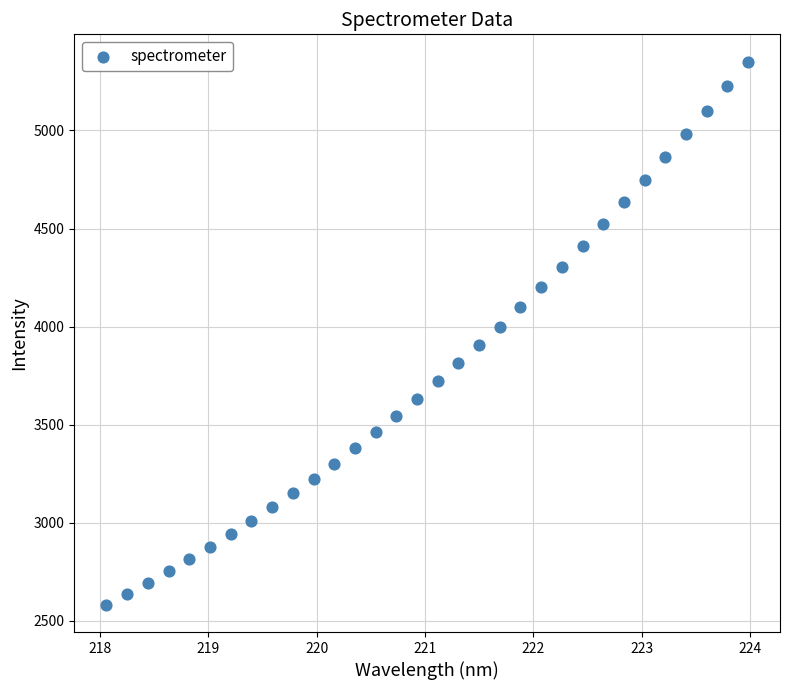

What is the range of Y values (max minus min)?

2770.1